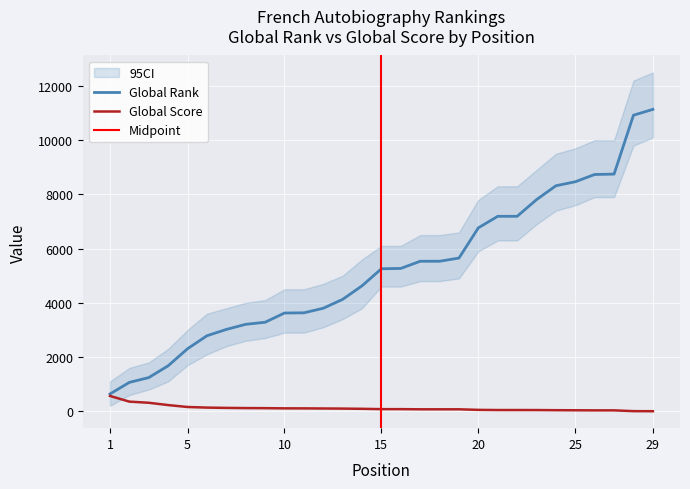

The Global Score series shows 45 at 22. True or false?

True